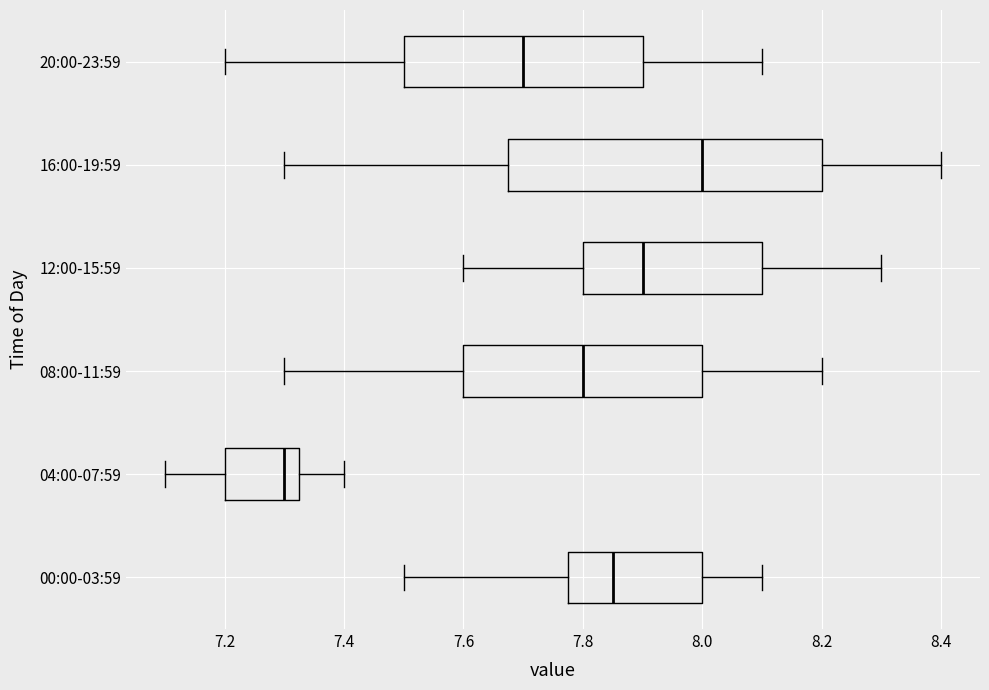

Reading bottom to top, transcribe this box plot: for each box, give where its median line is, the range the box spans, and where its two whiskers end, as read against the x-axis. The values are not printed on the chart, so give them approximately, as read against the axis.

00:00-03:59: median 7.86, box 7.78 to 8.00, whiskers 7.50 to 8.10
04:00-07:59: median 7.30, box 7.20 to 7.32, whiskers 7.10 to 7.40
08:00-11:59: median 7.80, box 7.60 to 8.00, whiskers 7.30 to 8.20
12:00-15:59: median 7.90, box 7.80 to 8.10, whiskers 7.60 to 8.30
16:00-19:59: median 8.00, box 7.68 to 8.20, whiskers 7.30 to 8.40
20:00-23:59: median 7.70, box 7.50 to 7.90, whiskers 7.20 to 8.10